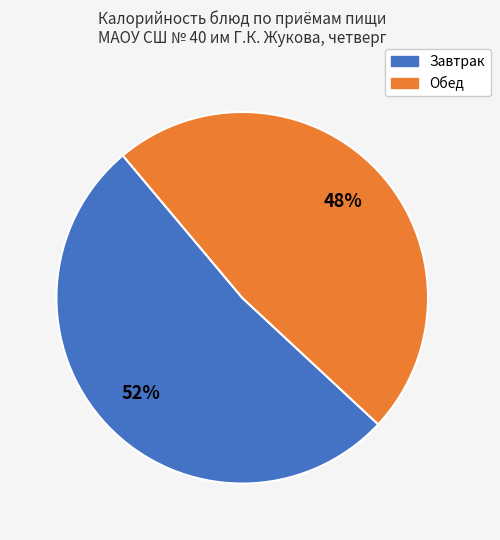

To the nearest percent, what is the average slice percentage?

50%